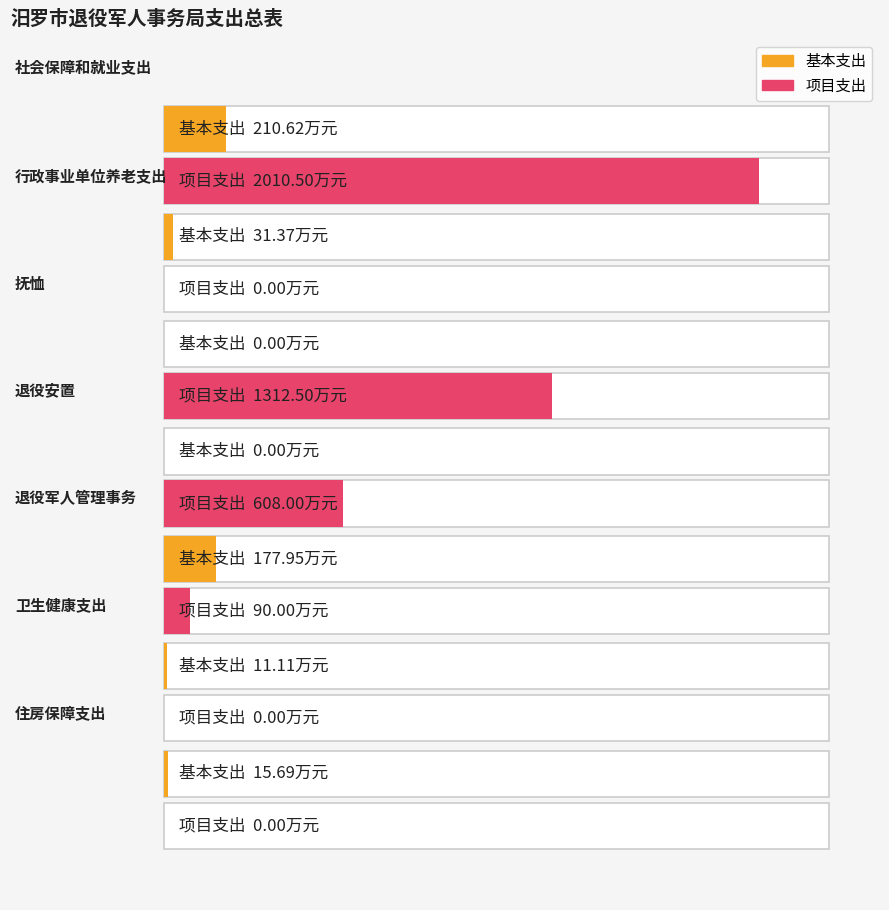

Which category has the lowest value across all series?

抚恤